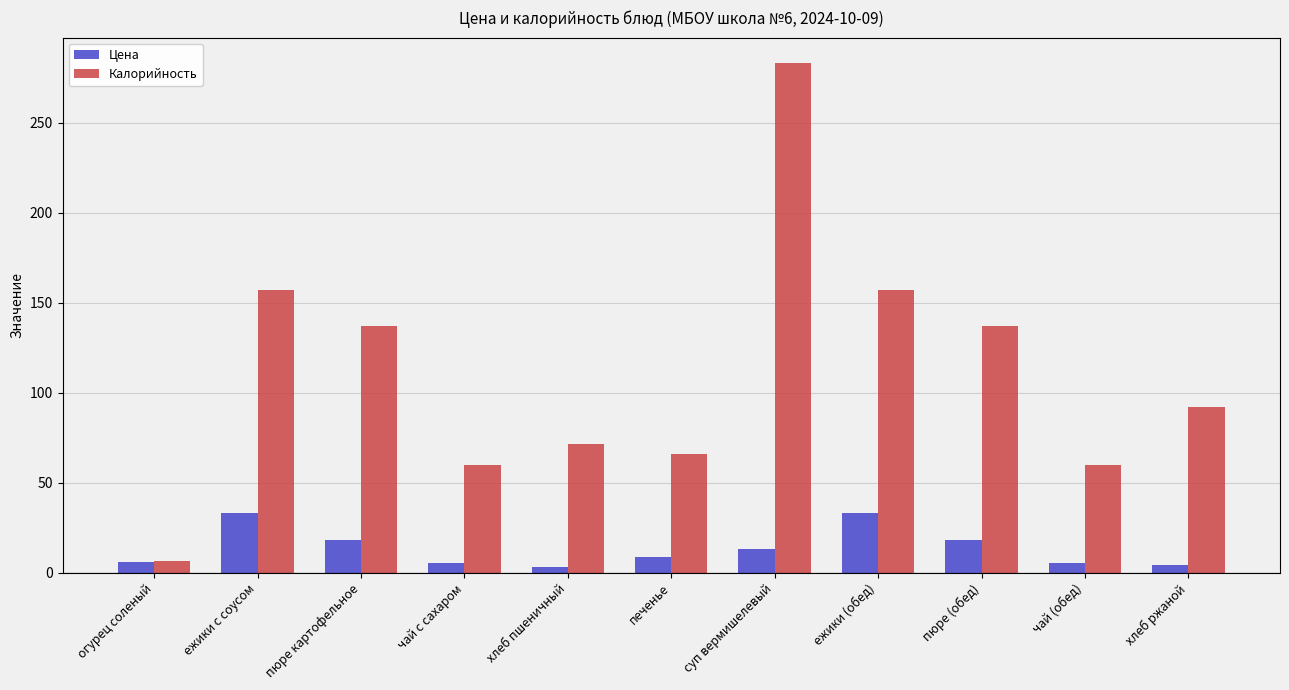

At which category does the chart reach its peak across all series?

суп вермишелевый